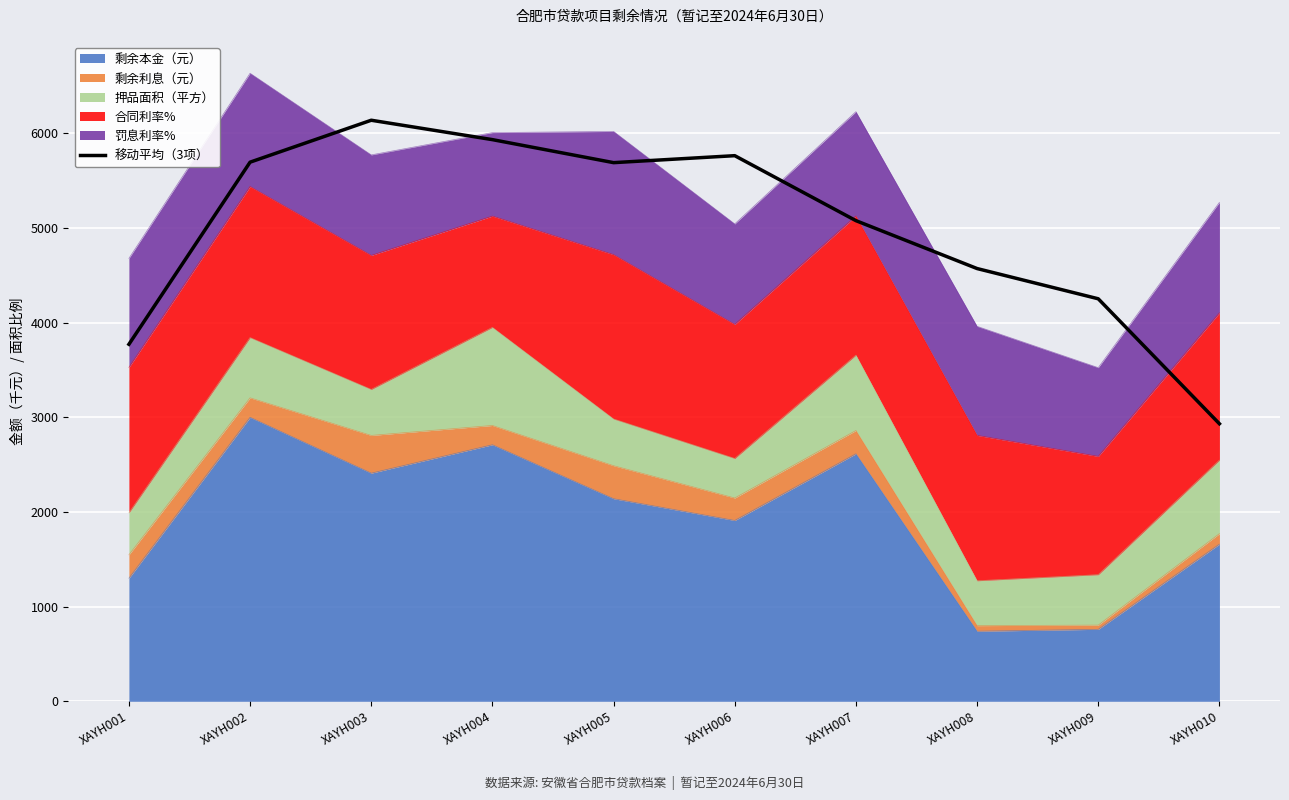

The value at XAYH008 is 6447.6. True or false?

False